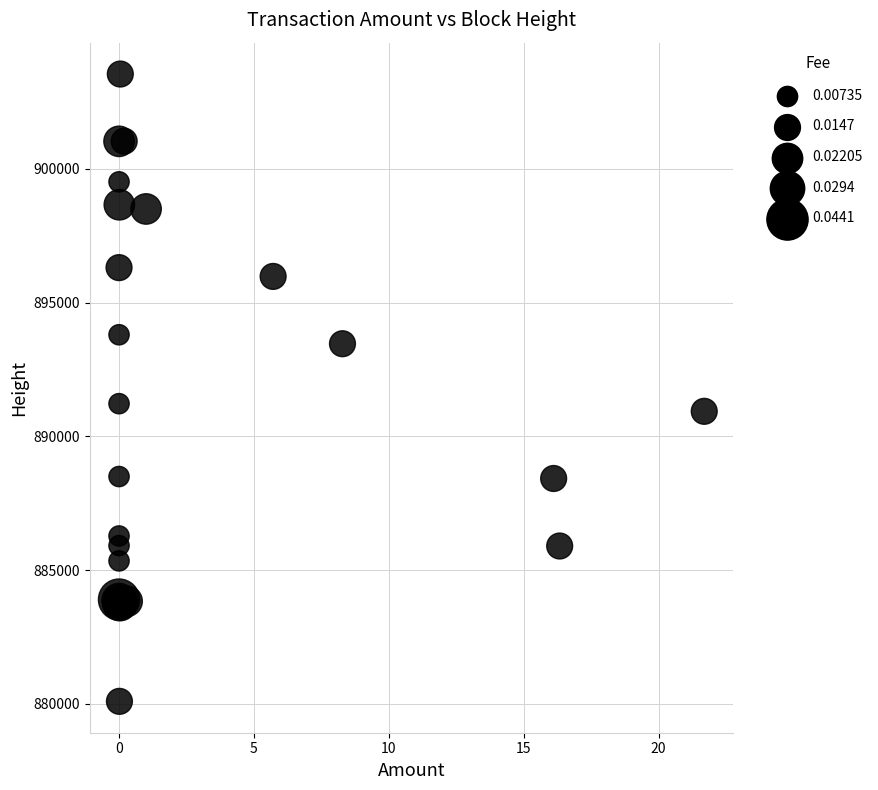

What Y value in the scatter plot is closest to 891819?

891222